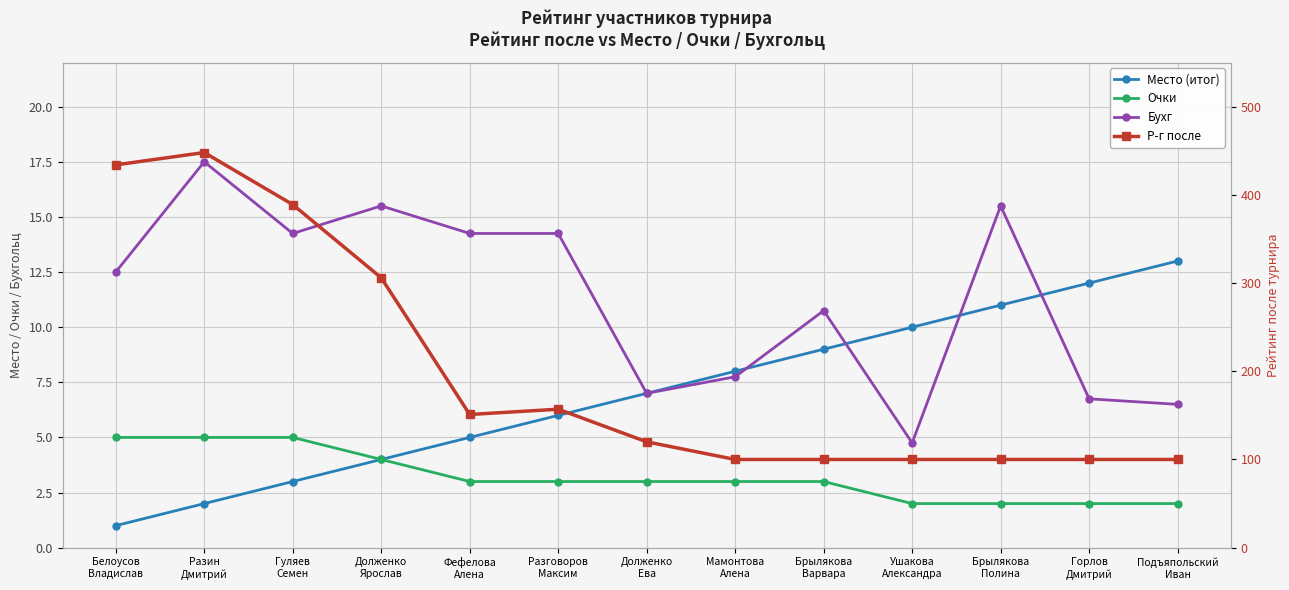

What is the difference between the maximum and minimum values in the Бухг series?

12.8